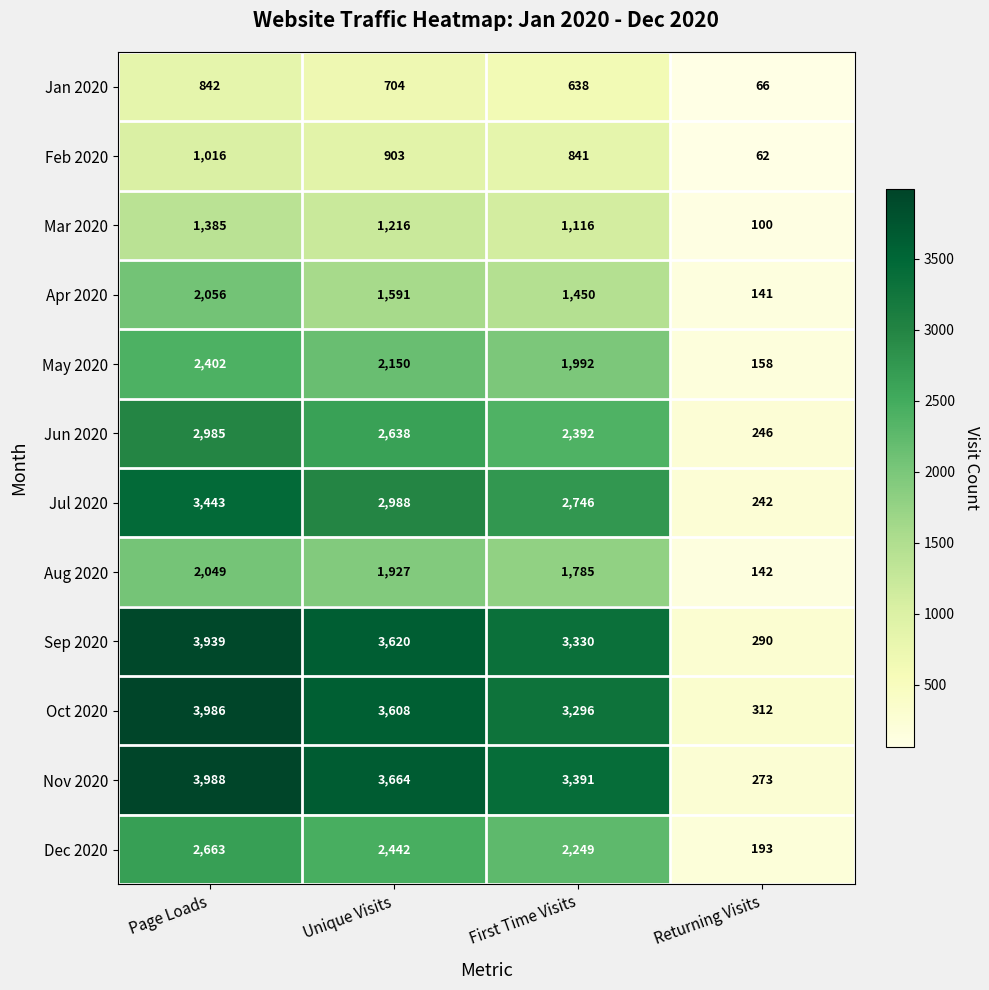

Between Page Loads and Returning Visits, which series saw the biggest shift?

Nov 2020